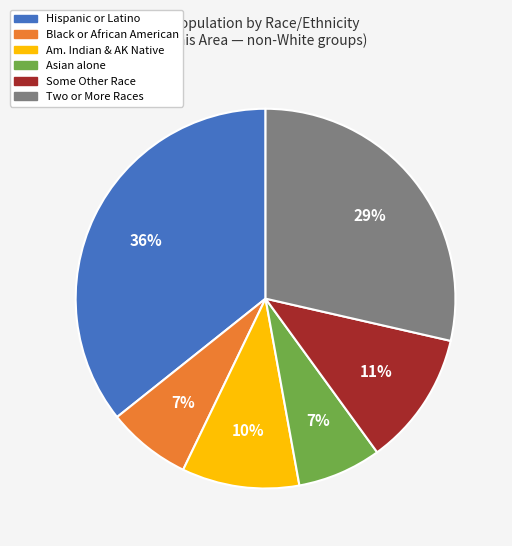

To the nearest percent, what is the difference between the largest and smallest slice percentages?

29%